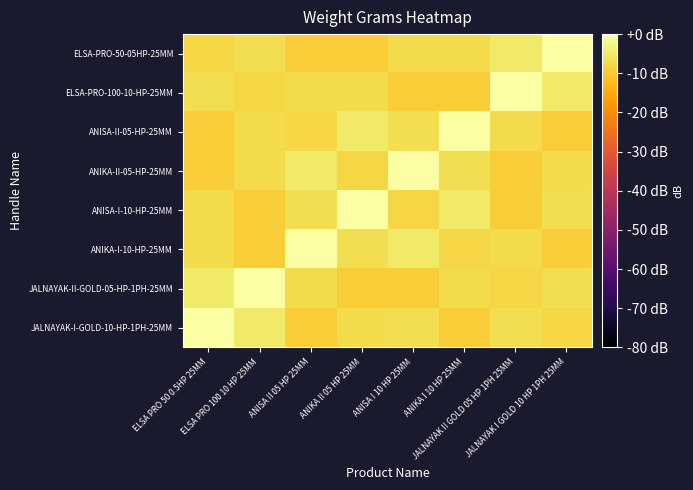

Which series changed the most between ANISA II 05 HP 25MM and JALNAYAK I GOLD 10 HP 1PH 25MM?

ELSA-PRO-50-05HP-25MM